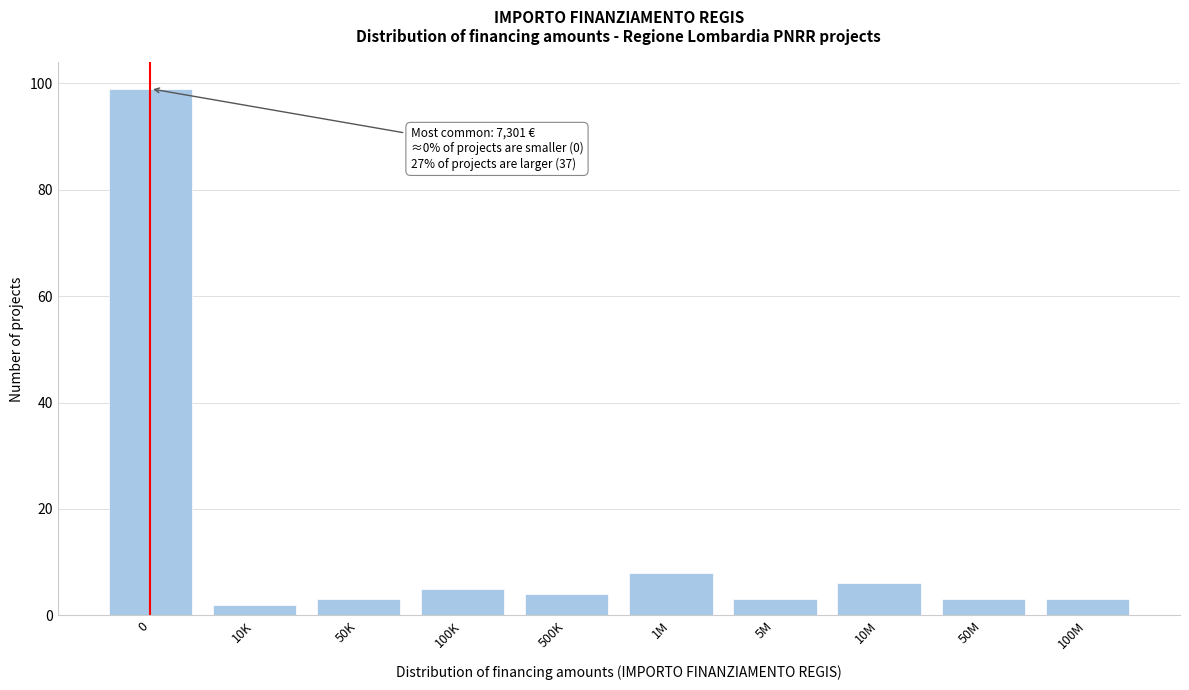

Reading left to right, what are all the values shown in this chart?

0=99	10K=2	50K=3	100K=5	500K=4	1M=8	5M=3	10M=6	50M=3	100M=3